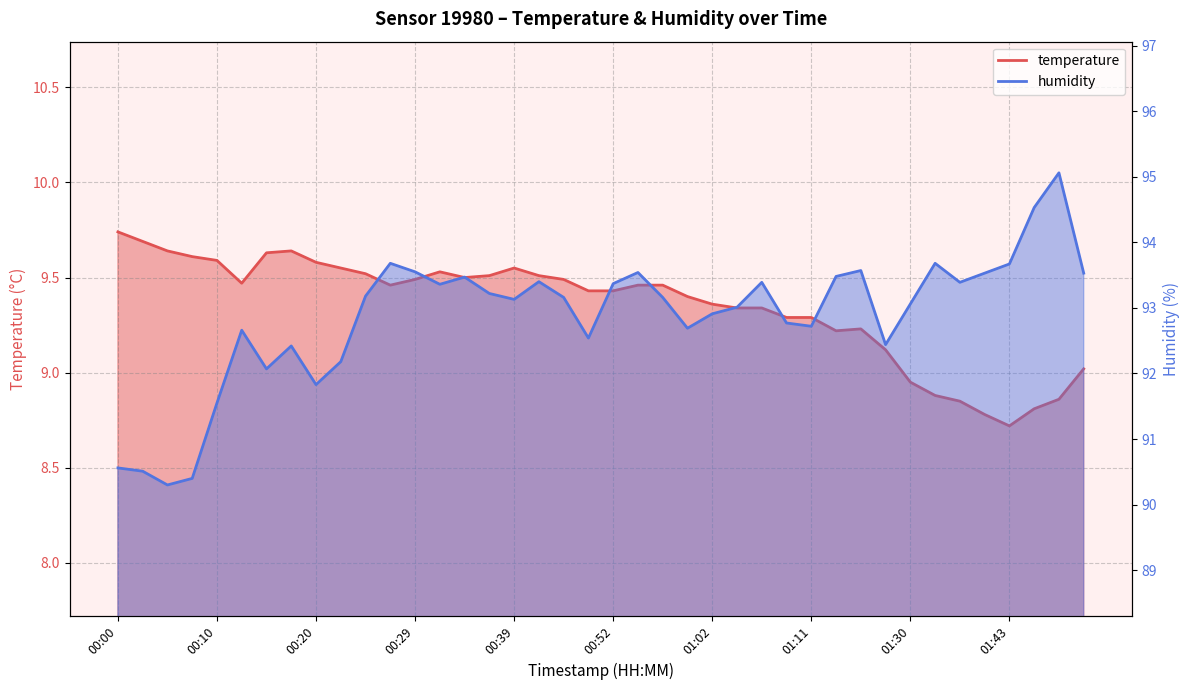

What is the sum of the temperature values at 00:57 and 00:03?

19.1